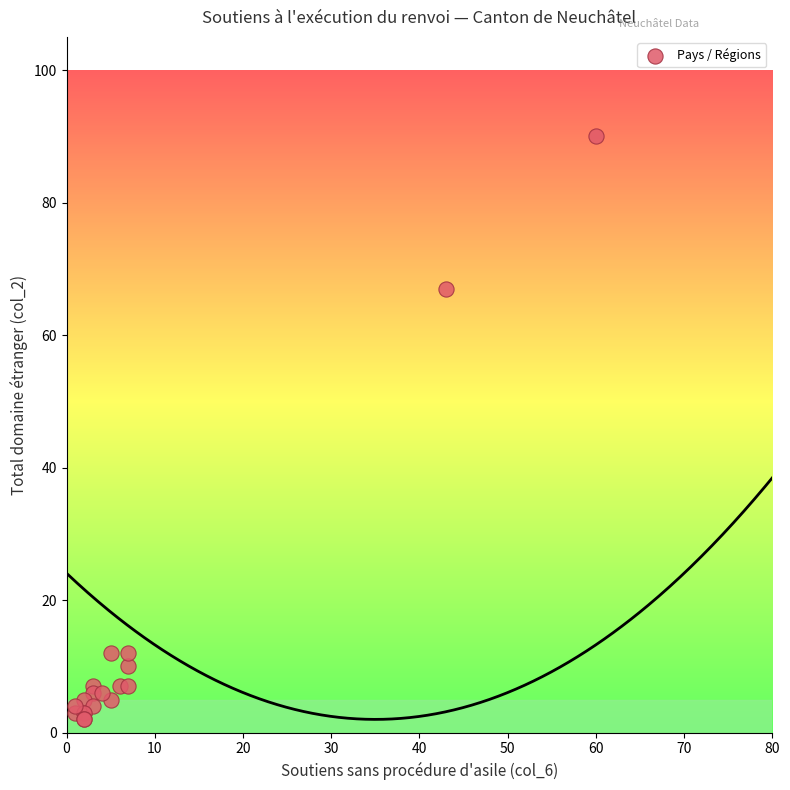

What Y value in the scatter plot is closest to 46?

67